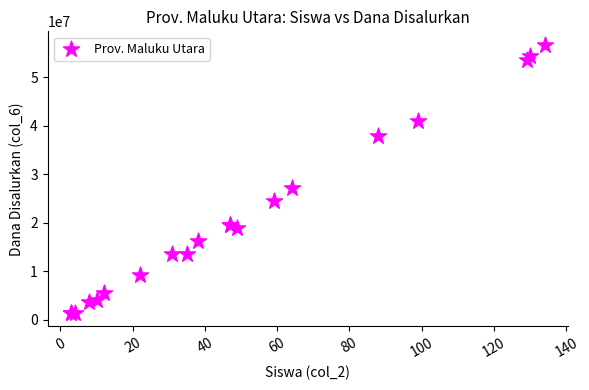

What Y value in the scatter plot is closest to 29025000?

27225000